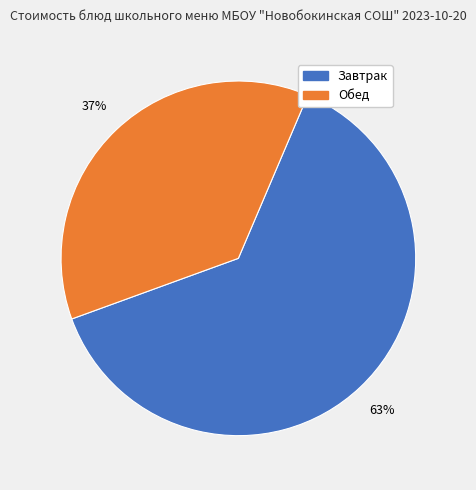

Combined, do Обед and Завтрак account for over 50%?

Yes